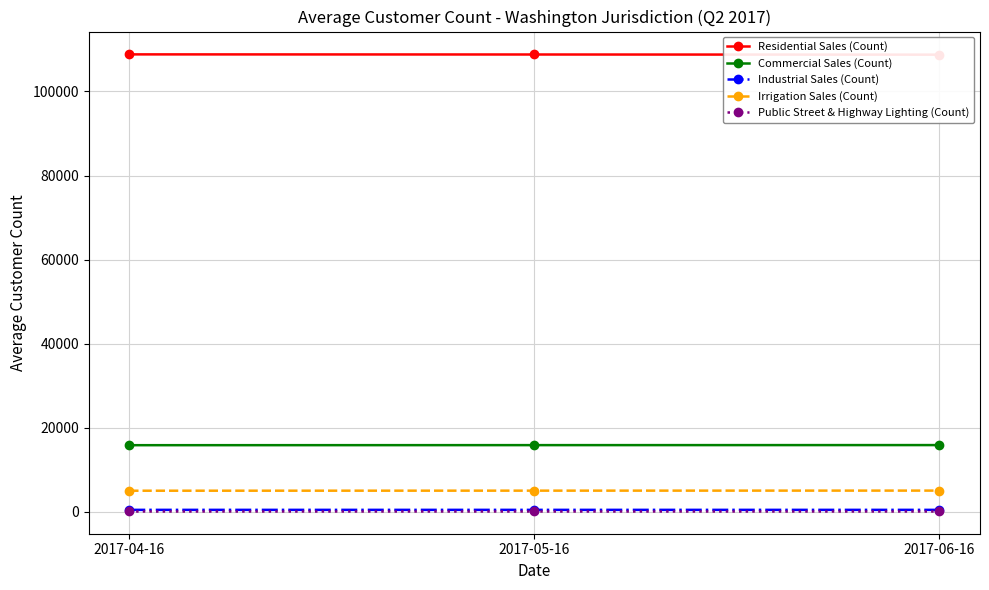

At which category does the chart reach its minimum across all series?

2017-04-16